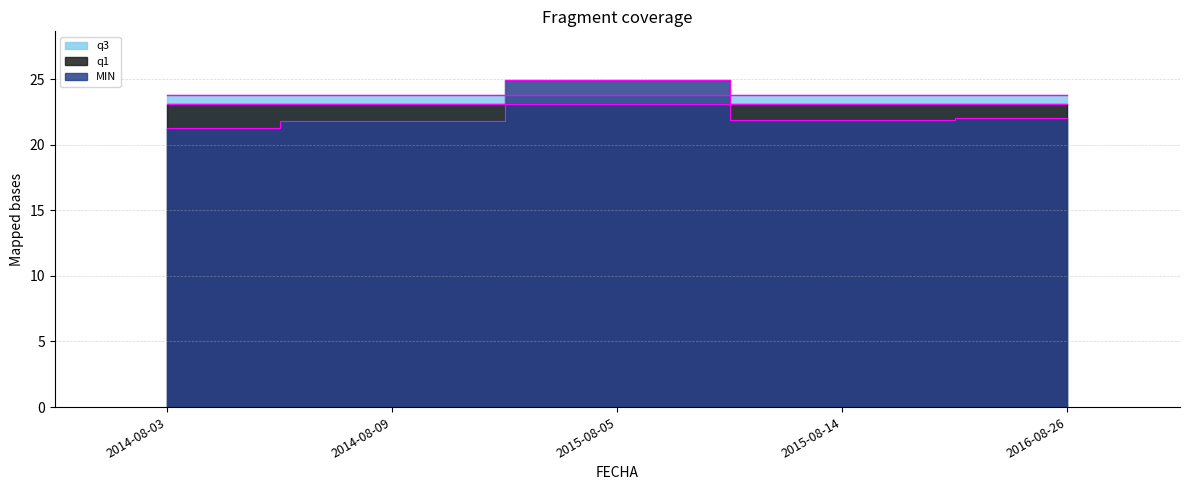

At which category is the sum across all series the highest?

2015-08-05